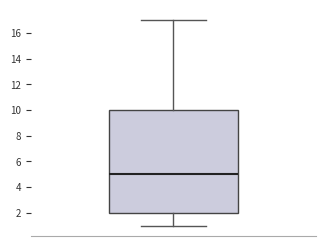

Read this box plot against the y-axis: the position of the median line, the range covered by the box, and the ends of both whiskers. The values are not printed on the chart, so give them approximately, as read against the axis.

median 5, box 2 to 10, whiskers 1 to 17